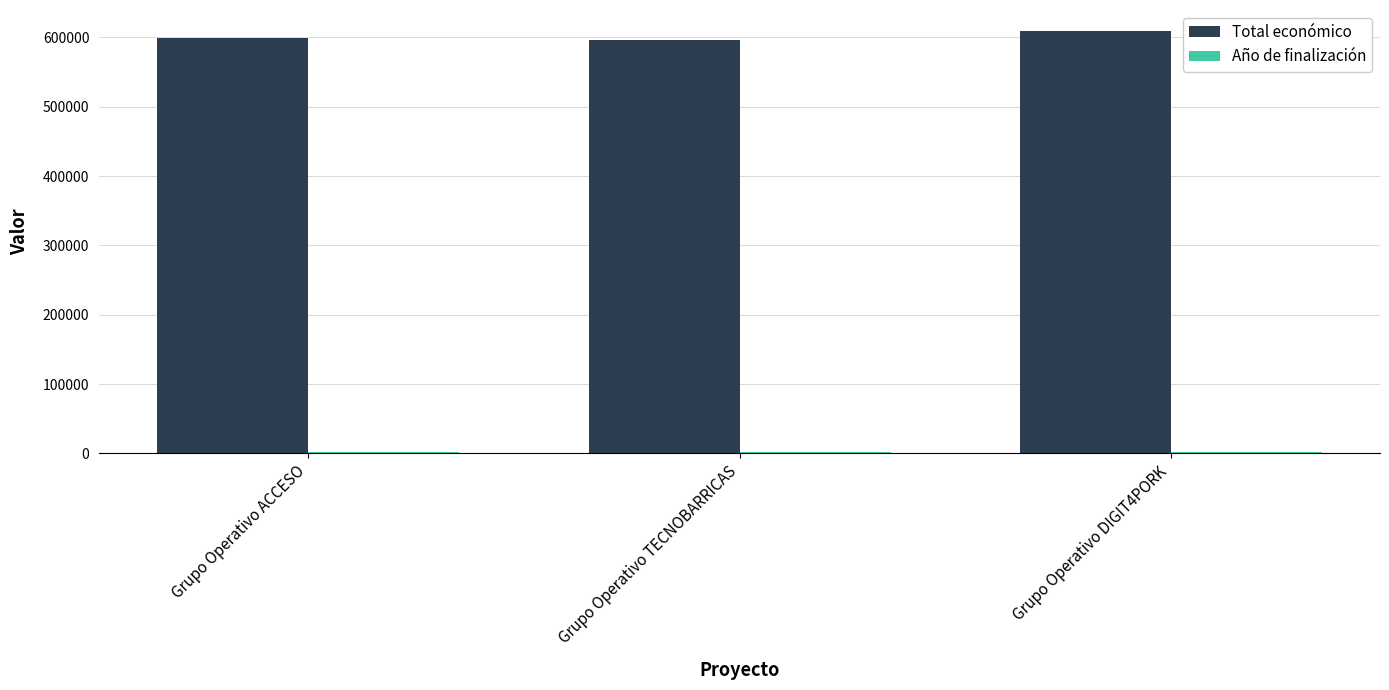

What is the difference between the maximum and minimum values in the Total económico series?

12822